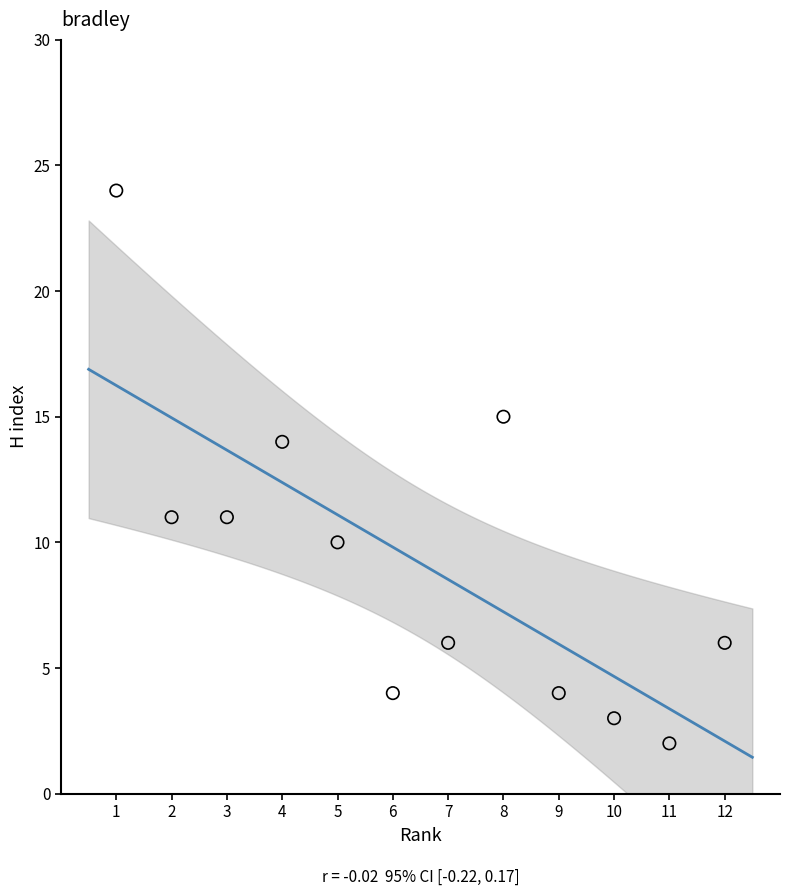

What Y value in the scatter plot is closest to 13?

14